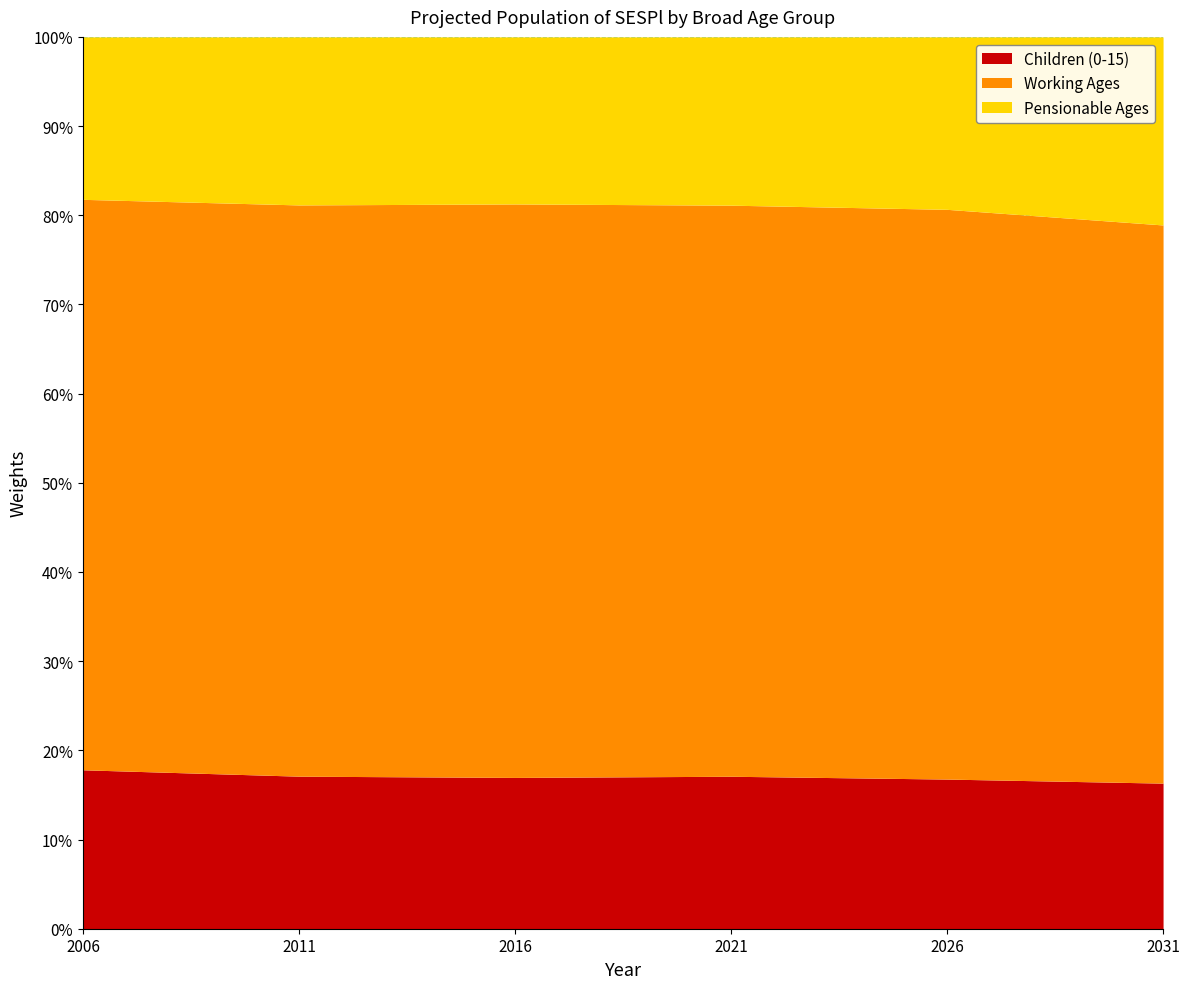

Which has a higher value, 2026 or 2031?

2026